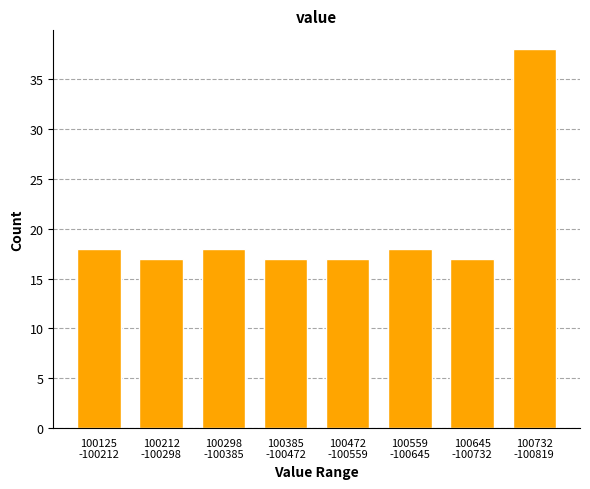

What is the greatest value displayed?

38